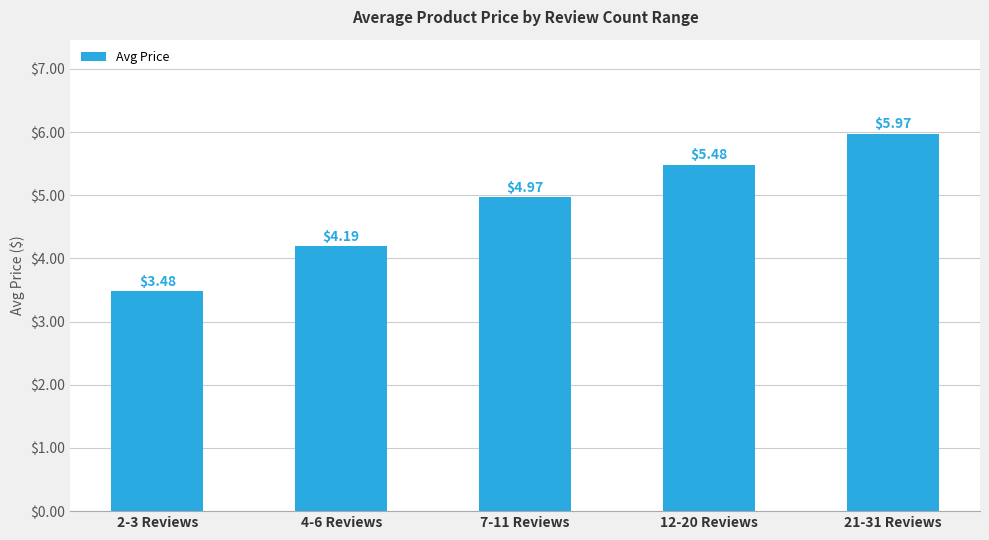

What position from the left is 12-20 Reviews?

4